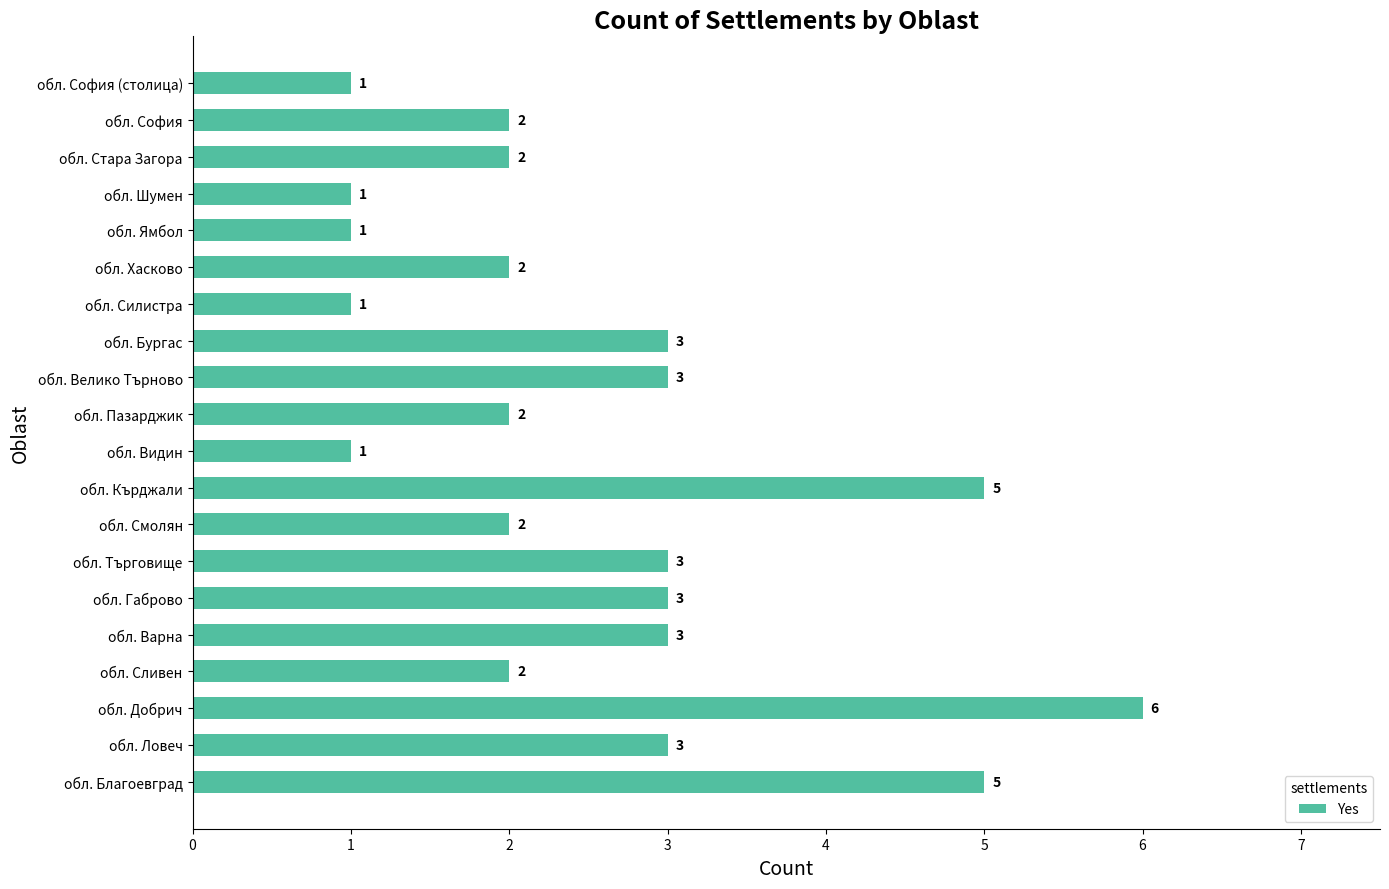

Which label corresponds to the largest value in the chart?

обл. Добрич